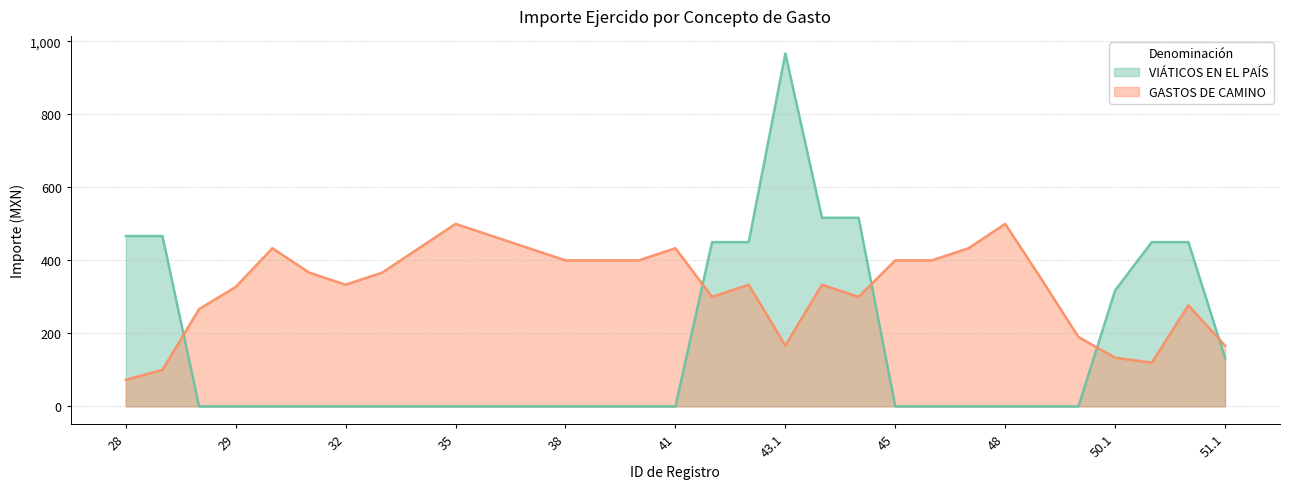

Rank the series by their maximum value, from lowest to highest.

GASTOS DE CAMINO, VIÁTICOS EN EL PAÍS